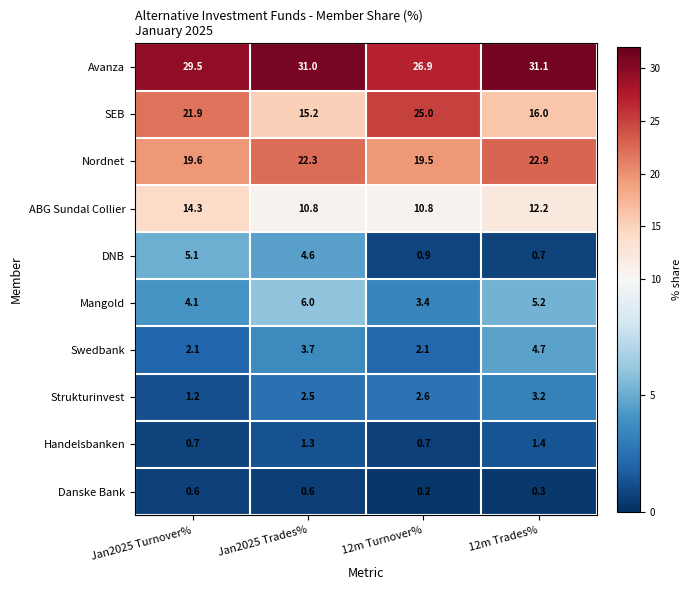

What is the sum of all Swedbank values?

12.6